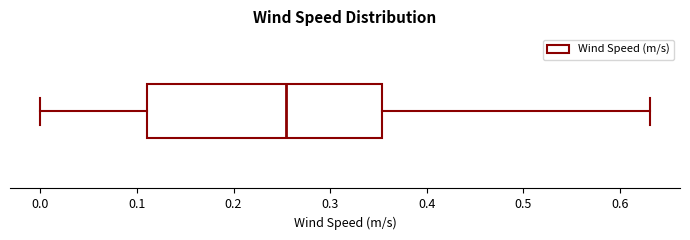

Where does the median line of the box sit on the x-axis? The values are not printed on the chart, so give them approximately, as read against the axis.

0.25